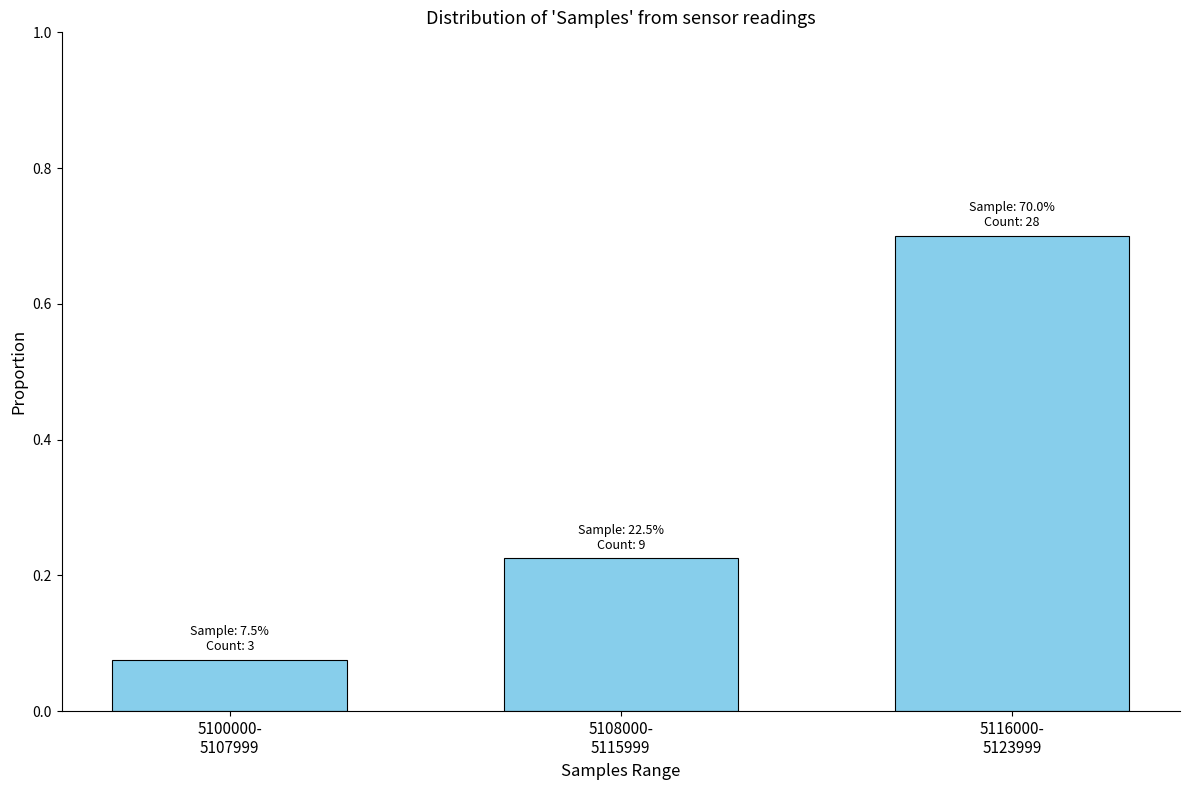

What is the greatest value displayed?

0.7